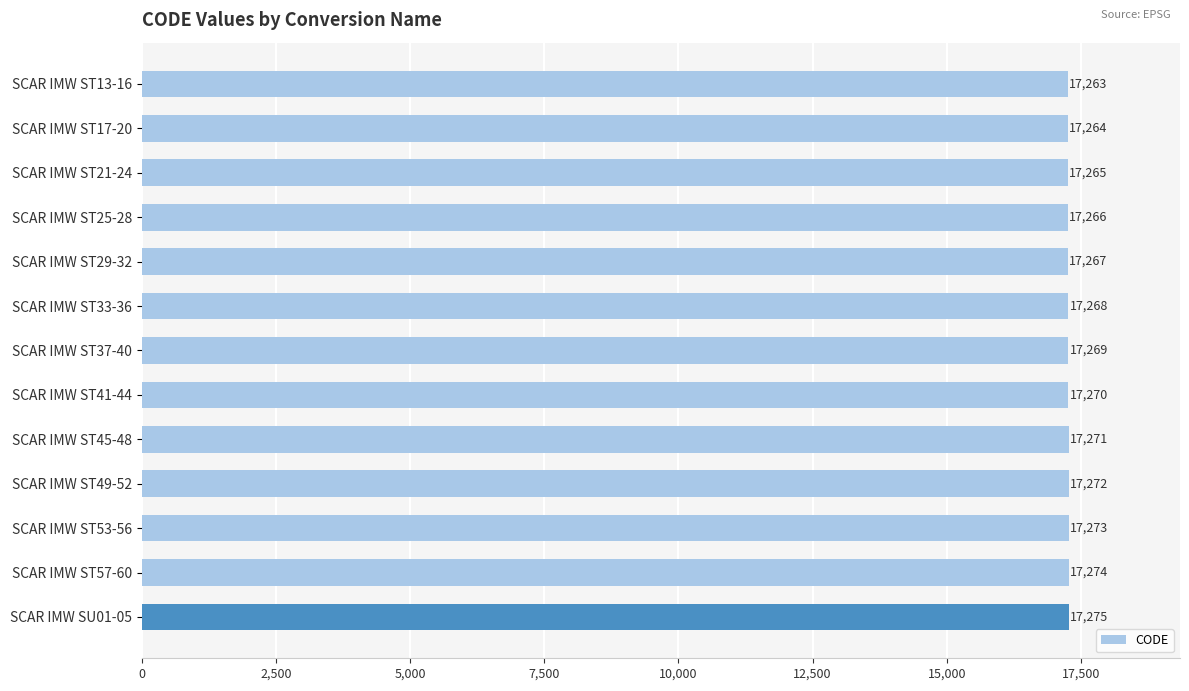

Count the number of categories in the chart.

13